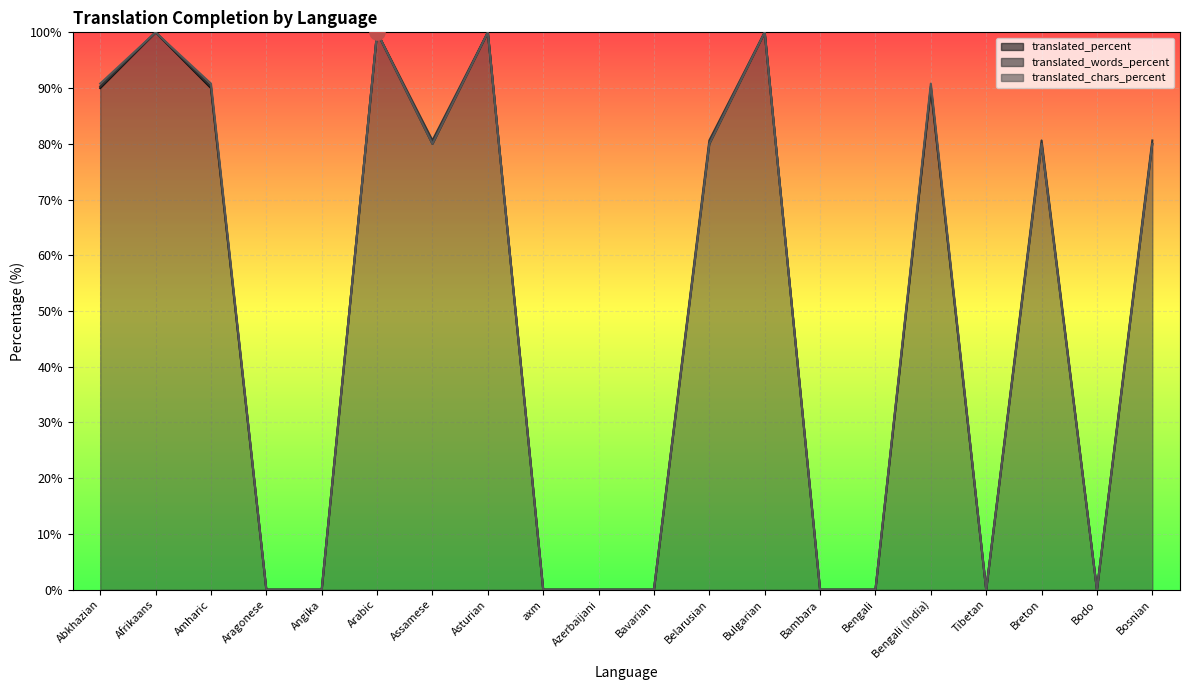

Which series has the largest Y range (max minus min)?

translated_percent